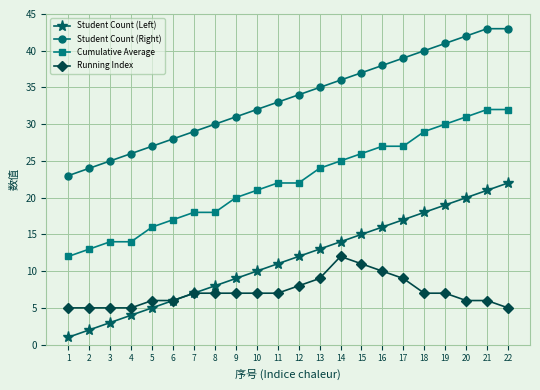

What is the lowest value of the Running Index series?

5